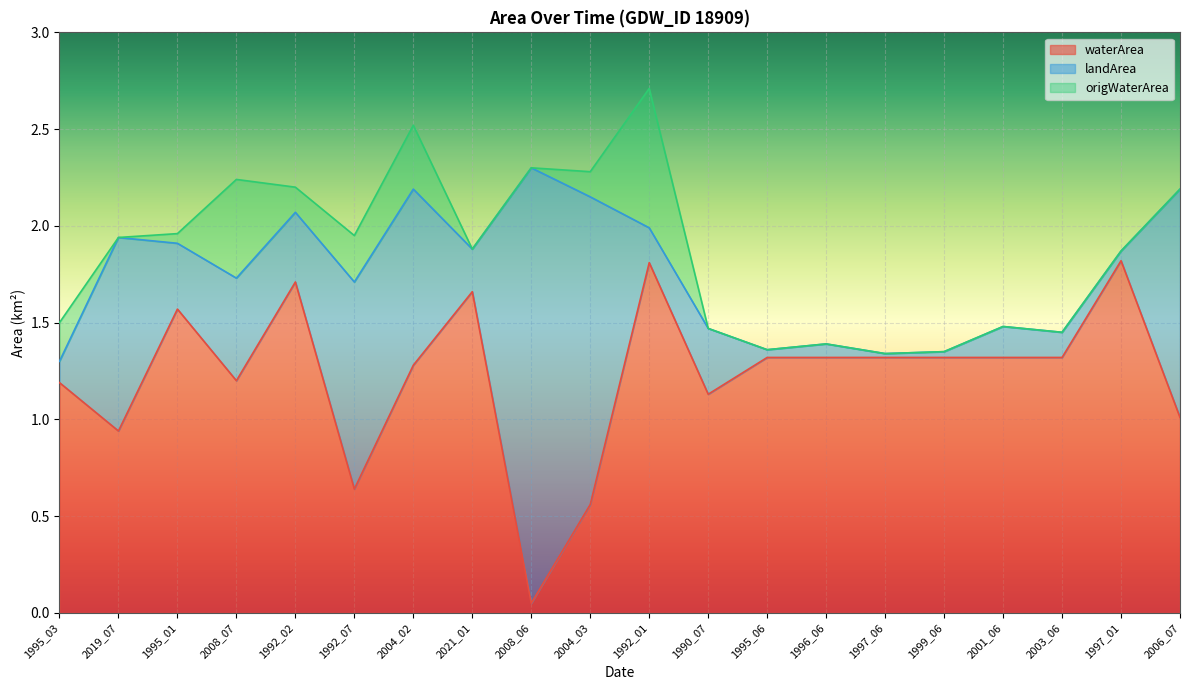

Is it true that waterArea equals 0.6 at 1992_07?

True